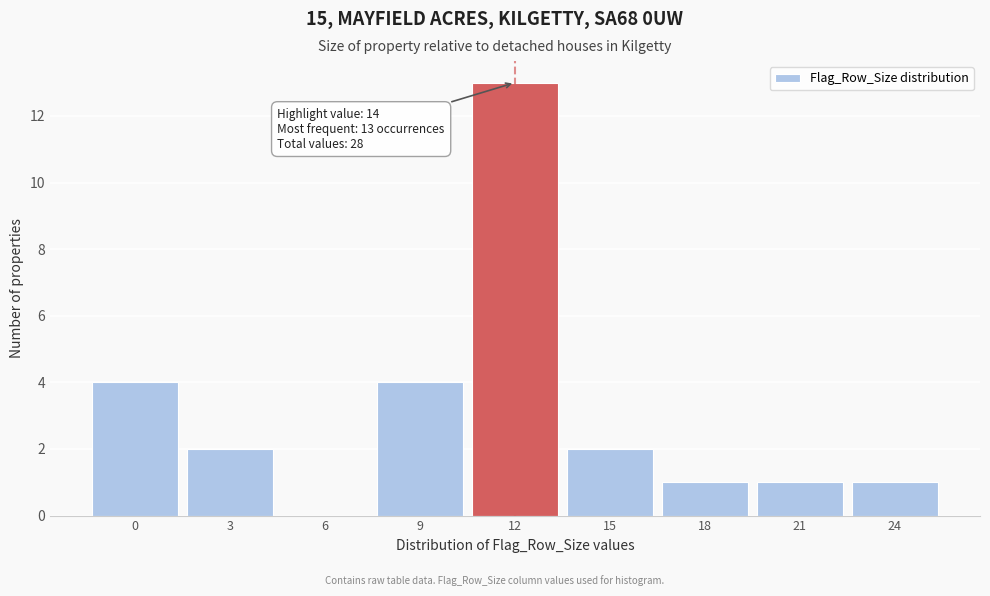

Reading right to left, extract all data points from this chart.

24=1	21=1	18=1	15=2	12=13	9=4	6=0	3=2	0=4